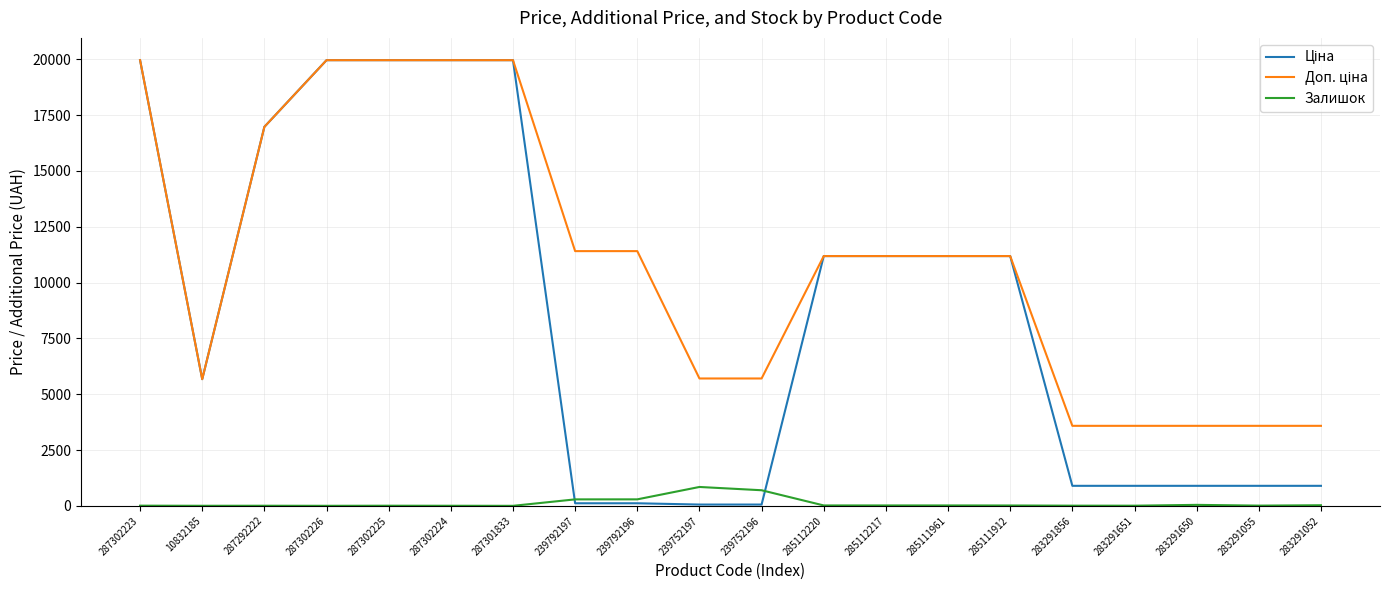

Is it true that Залишок equals 7.0 at 287302223?

True